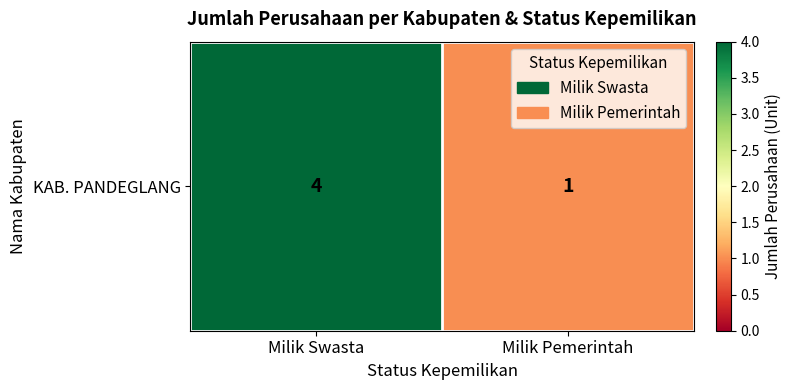

How many data points are less than 4?

1